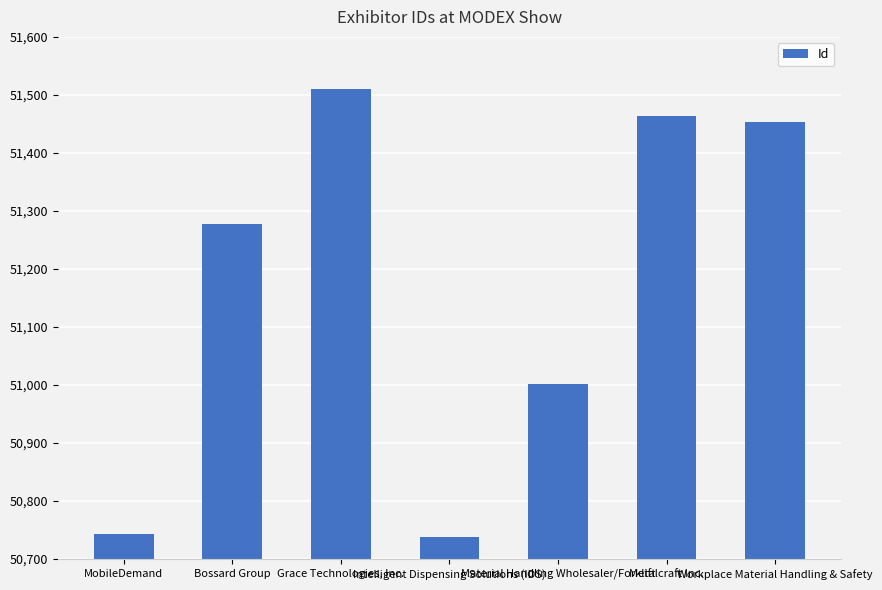

What is the difference between the maximum and minimum values?

772